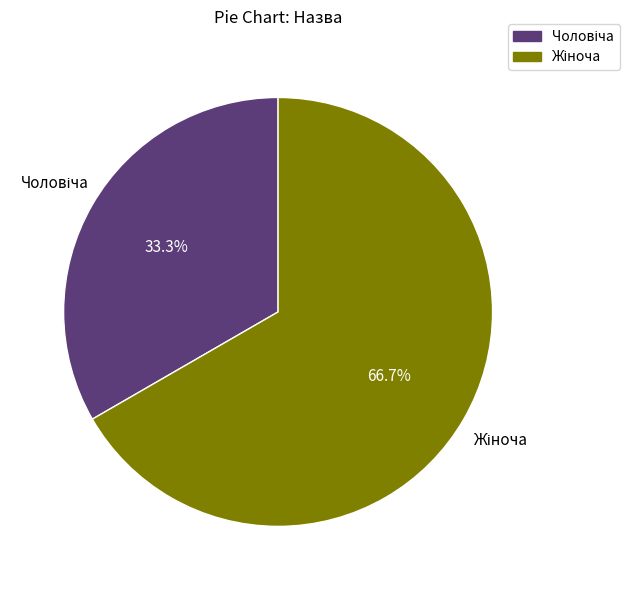

Does any single category account for the majority?

Yes